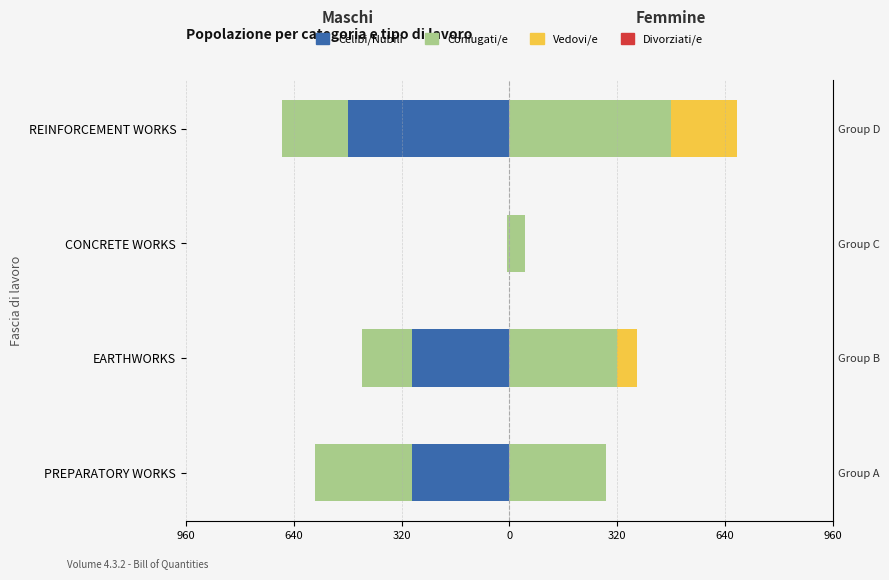

What is the minimum value for Coniugati/e?

-288.2